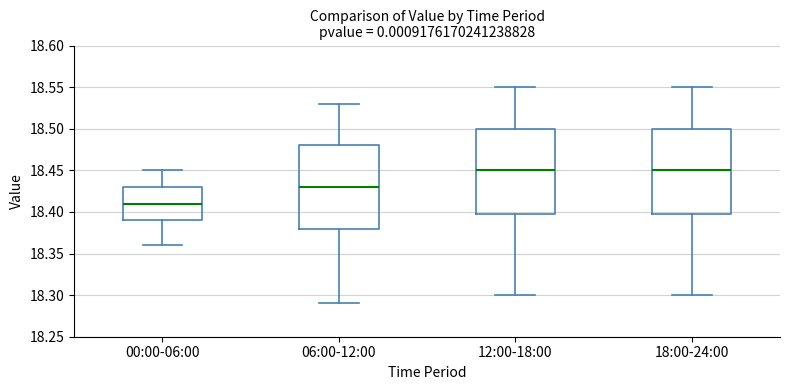

Reading left to right, read every box against the y-axis: the position of its median line, the range the box covers, and the ends of its whiskers. The values are not printed on the chart, so give them approximately, as read against the axis.

00:00-06:00: median 18.41, box 18.39 to 18.43, whiskers 18.36 to 18.45
06:00-12:00: median 18.43, box 18.38 to 18.48, whiskers 18.29 to 18.53
12:00-18:00: median 18.45, box 18.40 to 18.50, whiskers 18.30 to 18.55
18:00-24:00: median 18.45, box 18.40 to 18.50, whiskers 18.30 to 18.55